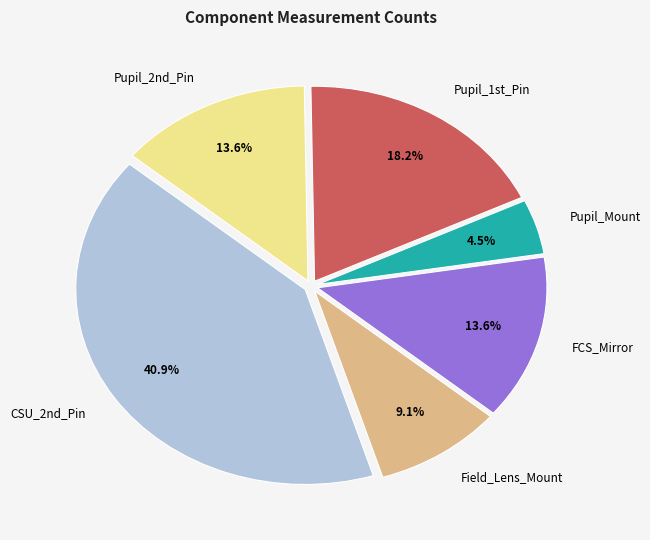

How many segments does this pie chart have?

6